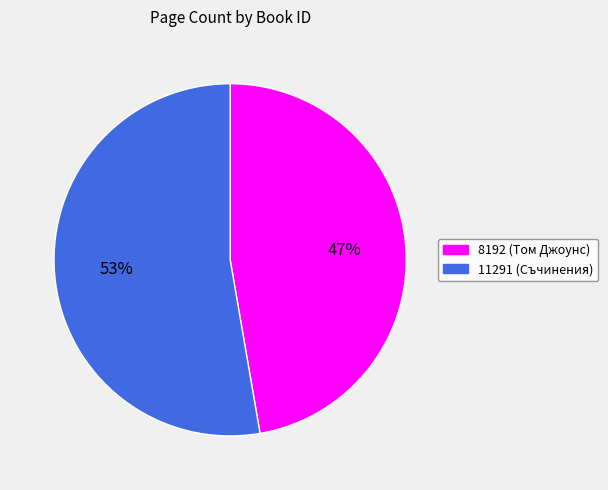

To the nearest percent, what is the combined percentage of 8192 and 11291?

100%